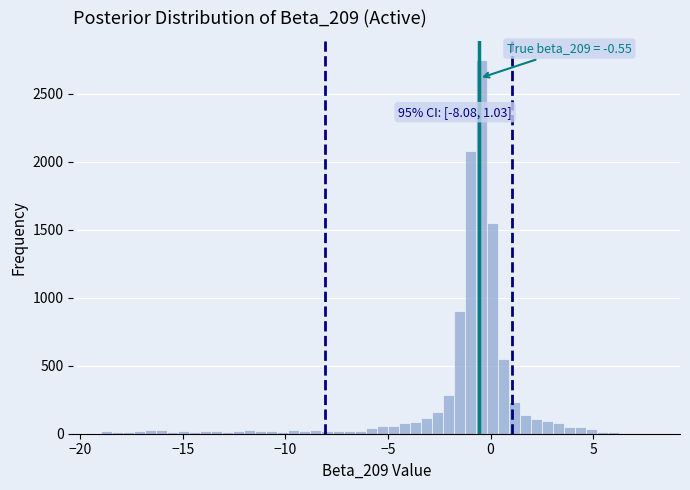

Read against the x-axis, roughly where is the centre of the tallest bar?

-0.5